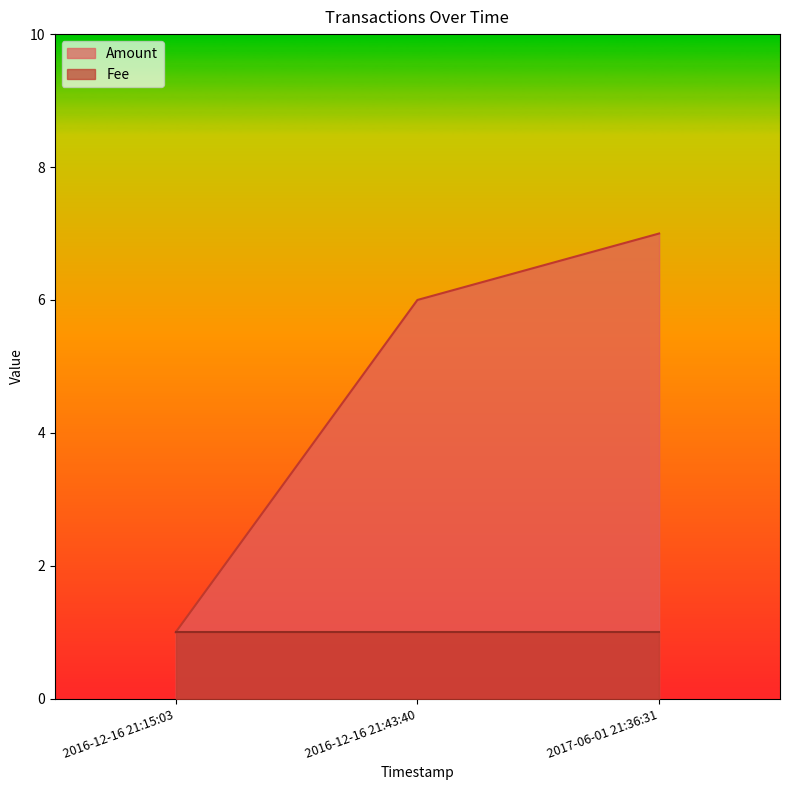

Where is the data nearest to the value 4?

2016-12-16 21:43:40